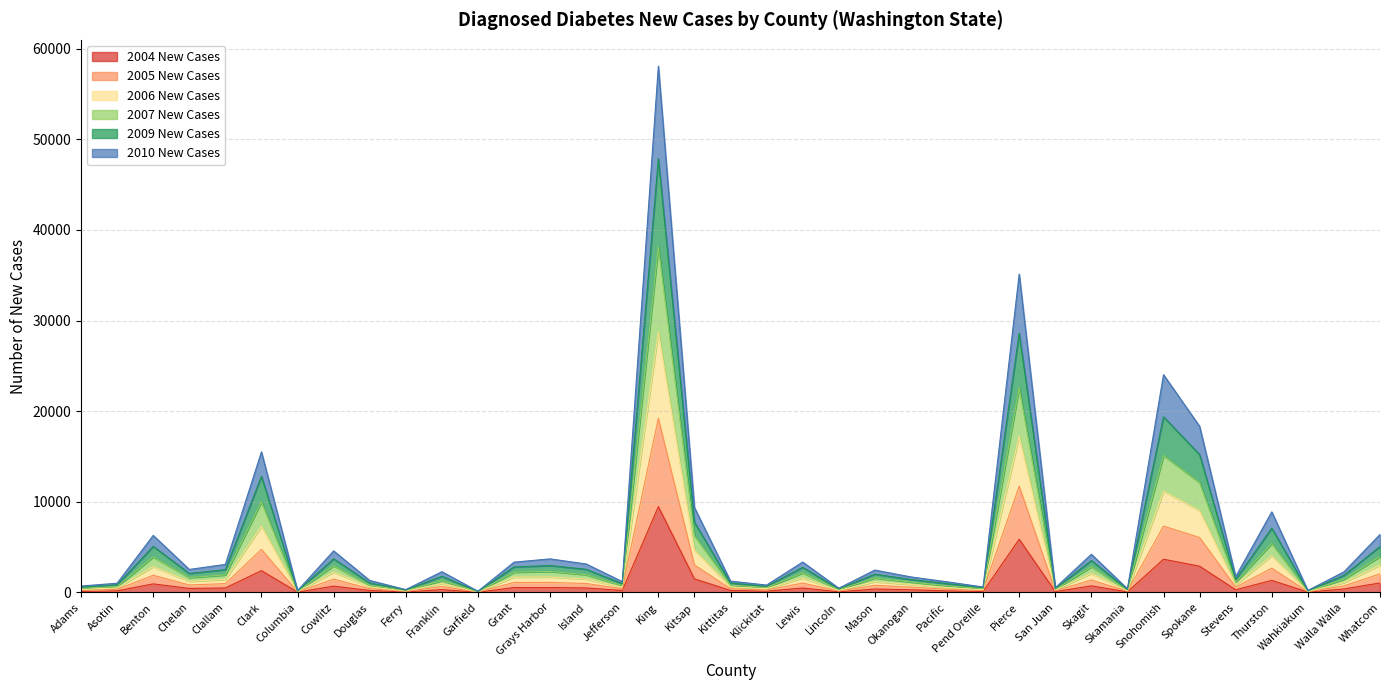

At Stevens, list the series in order from smallest to largest.

2004 New Cases, 2005 New Cases, 2010 New Cases, 2006 New Cases, 2007 New Cases, 2009 New Cases